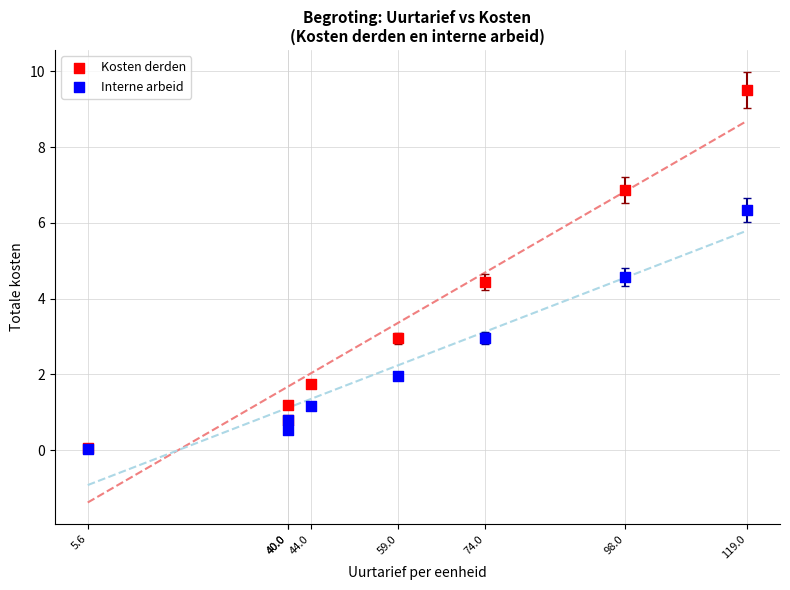

In the Kosten derden series, what Y value is closest to 4?

4.4